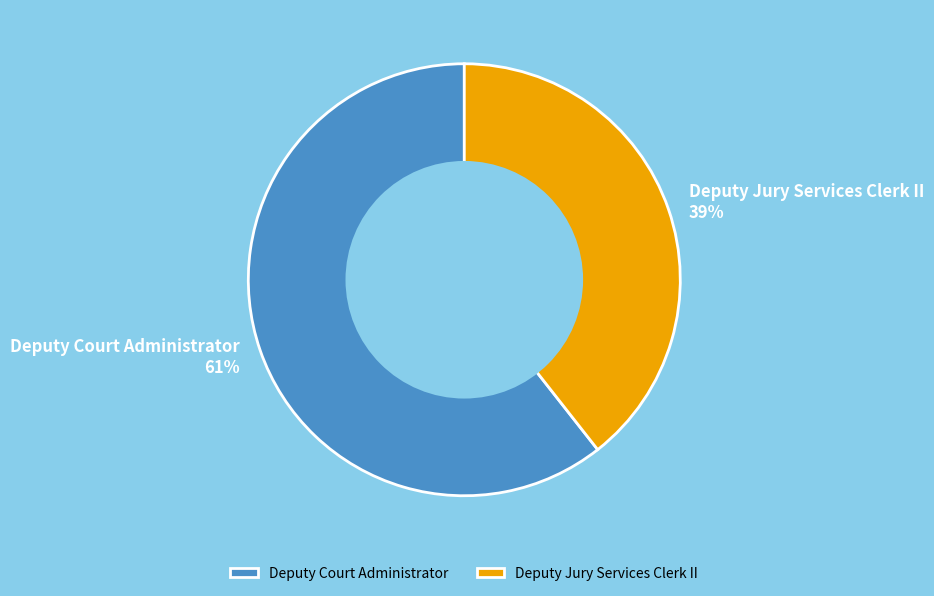

Is there a majority slice in this chart?

Yes